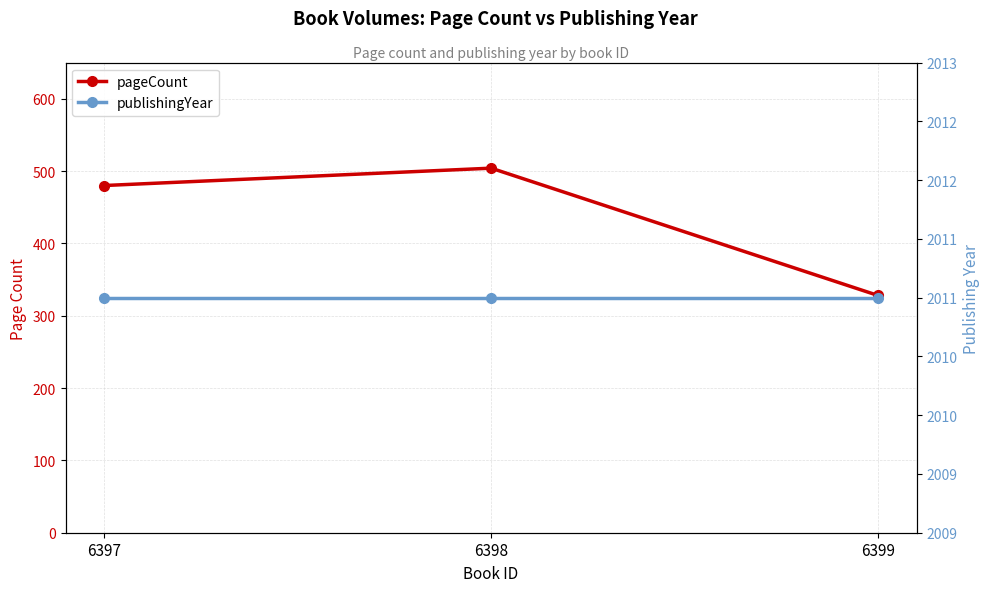

At how many categories does at least one series exceed 620?

3